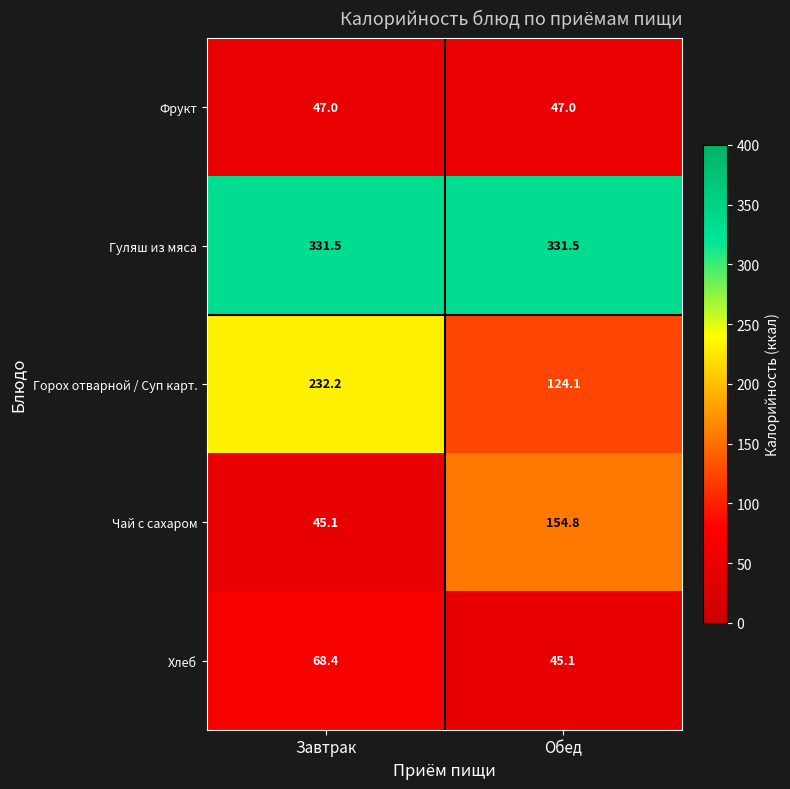

What is the total value across all series at Завтрак?

724.2